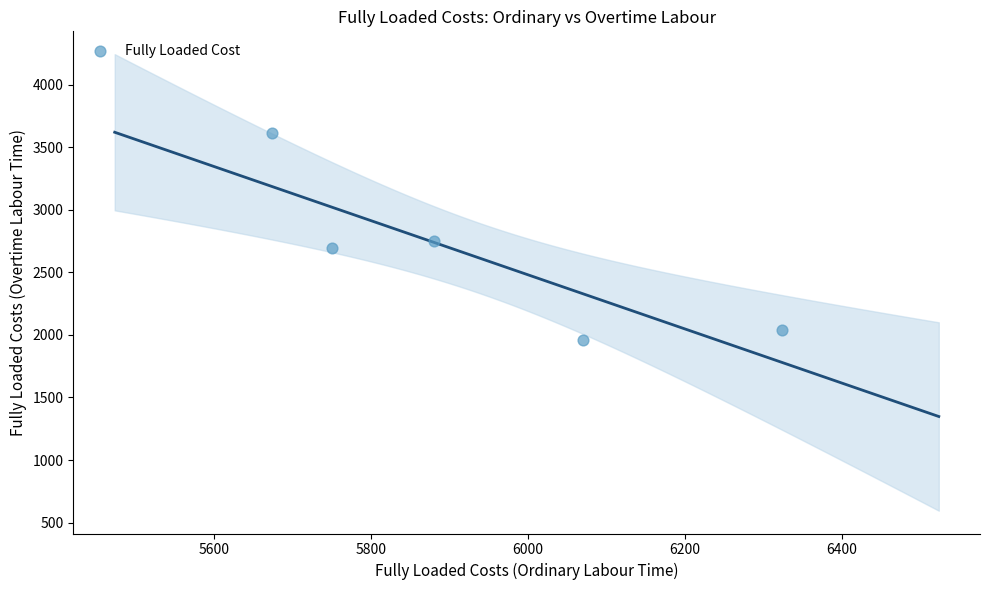

What is the average Y value?

2610.8